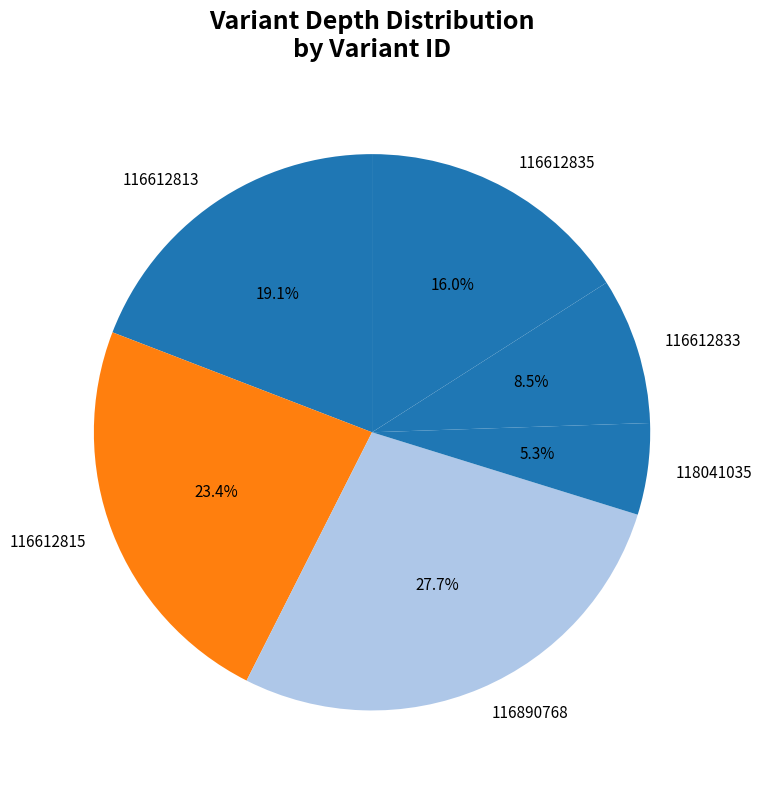

How much of the chart is everything except 118041035?

94.7%